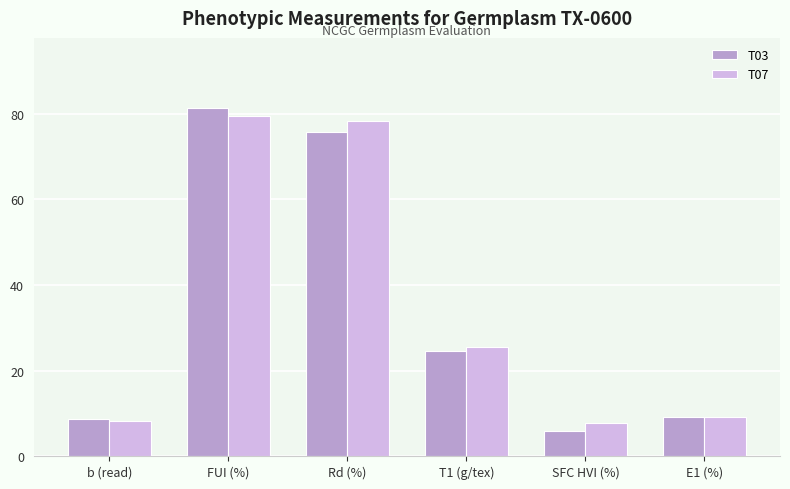

True or false: T07 has a value of 25.4 at FUI (%).

False